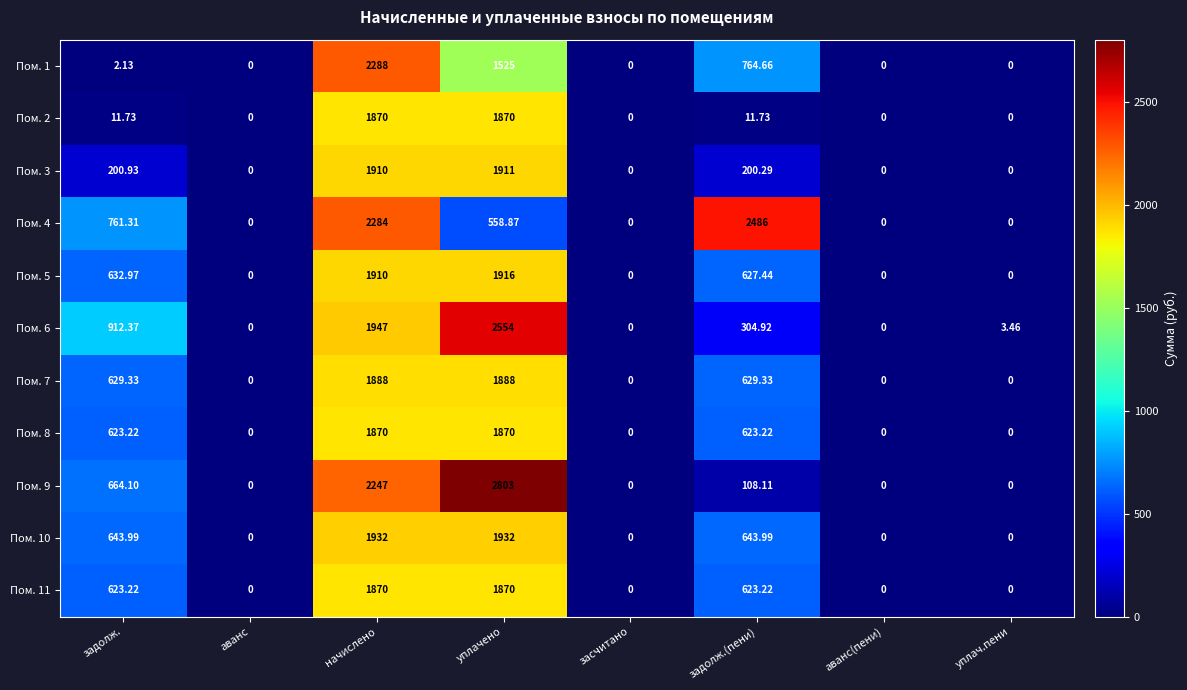

How many data points does each series have?

8